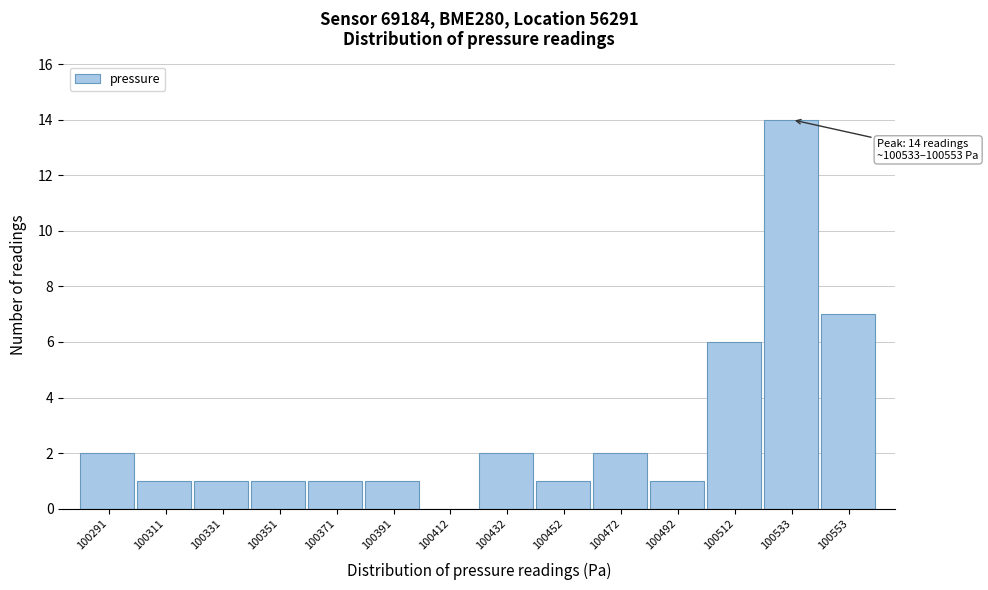

Reading left to right, list all the values displayed in this chart.

100291=2	100311=1	100331=1	100351=1	100371=1	100391=1	100412=0	100432=2	100452=1	100472=2	100492=1	100512=6	100533=14	100553=7